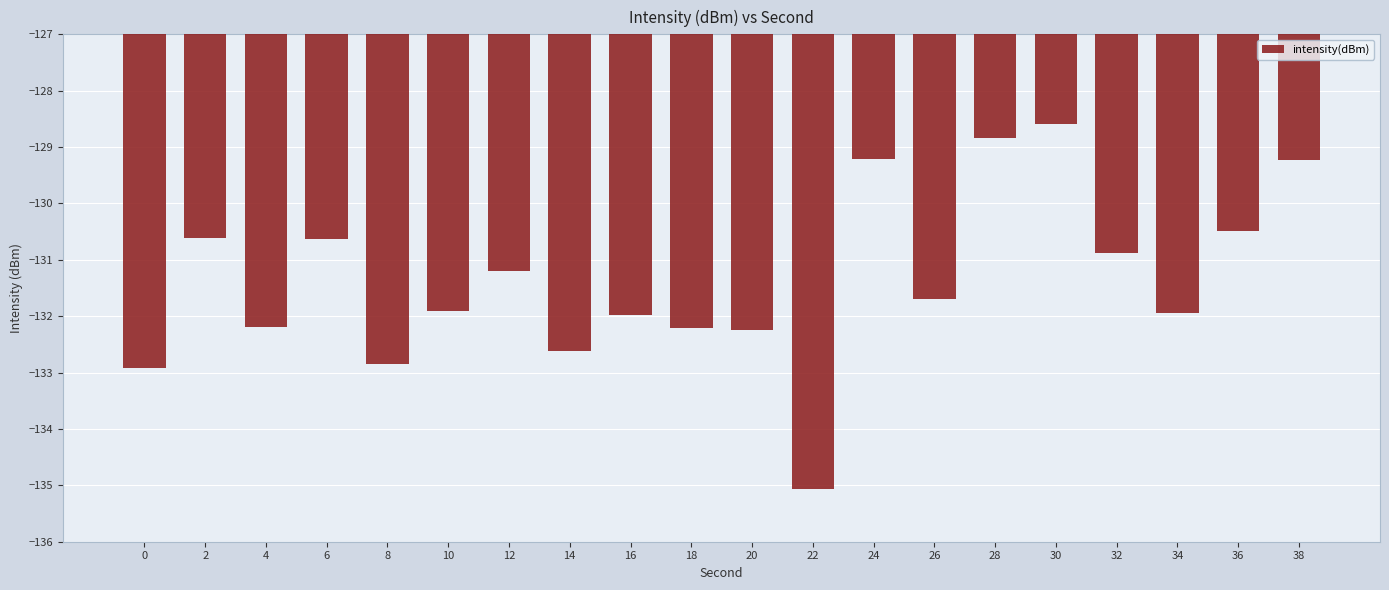

How many bars are there in total?

20